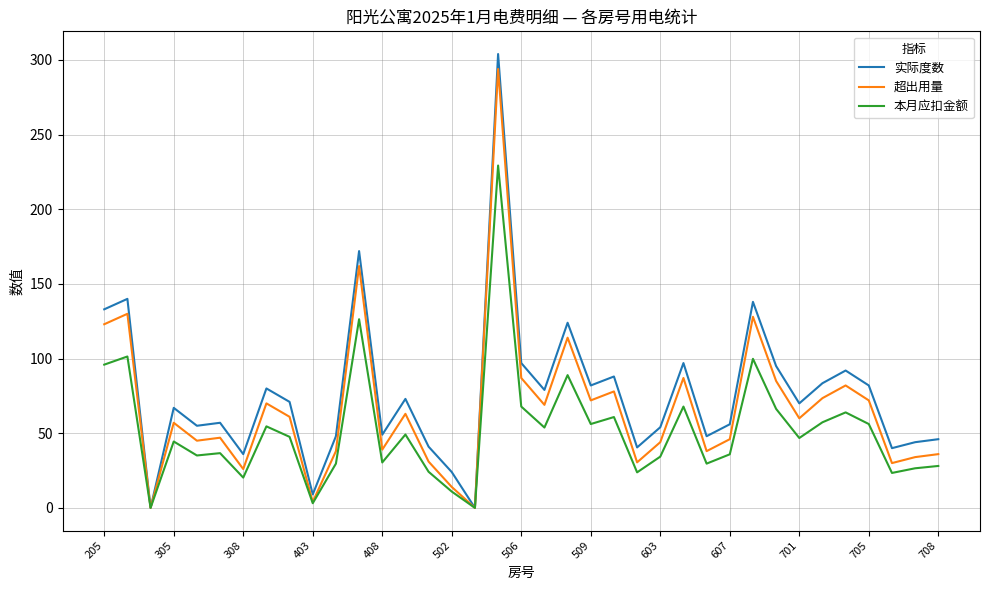

What is the highest value of the 本月应扣金额 series?

229.3